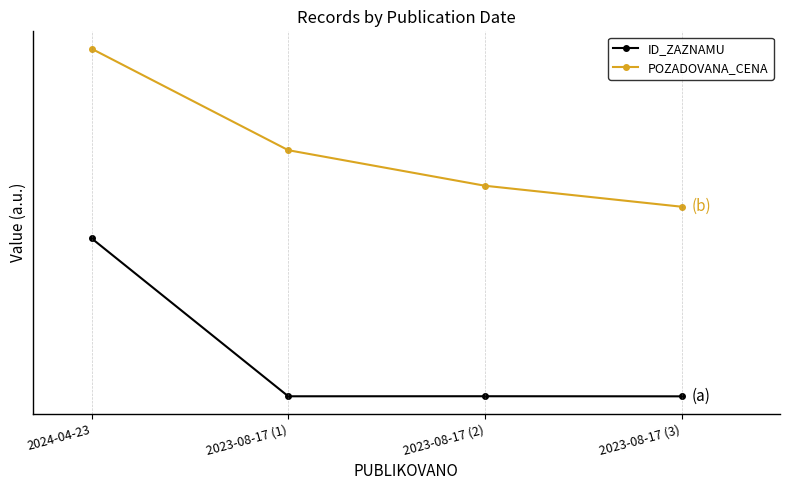

Where is POZADOVANA_CENA nearest to the value 1?

2023-08-17 (3)